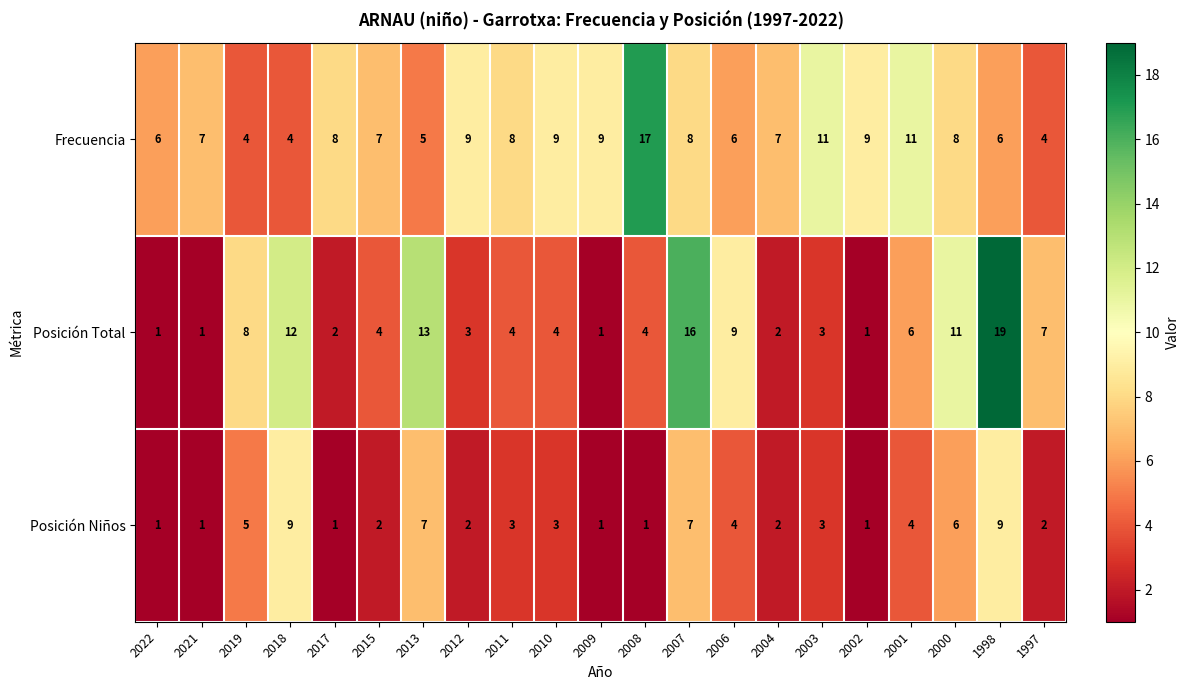

At which category is the sum across all series the highest?

1998